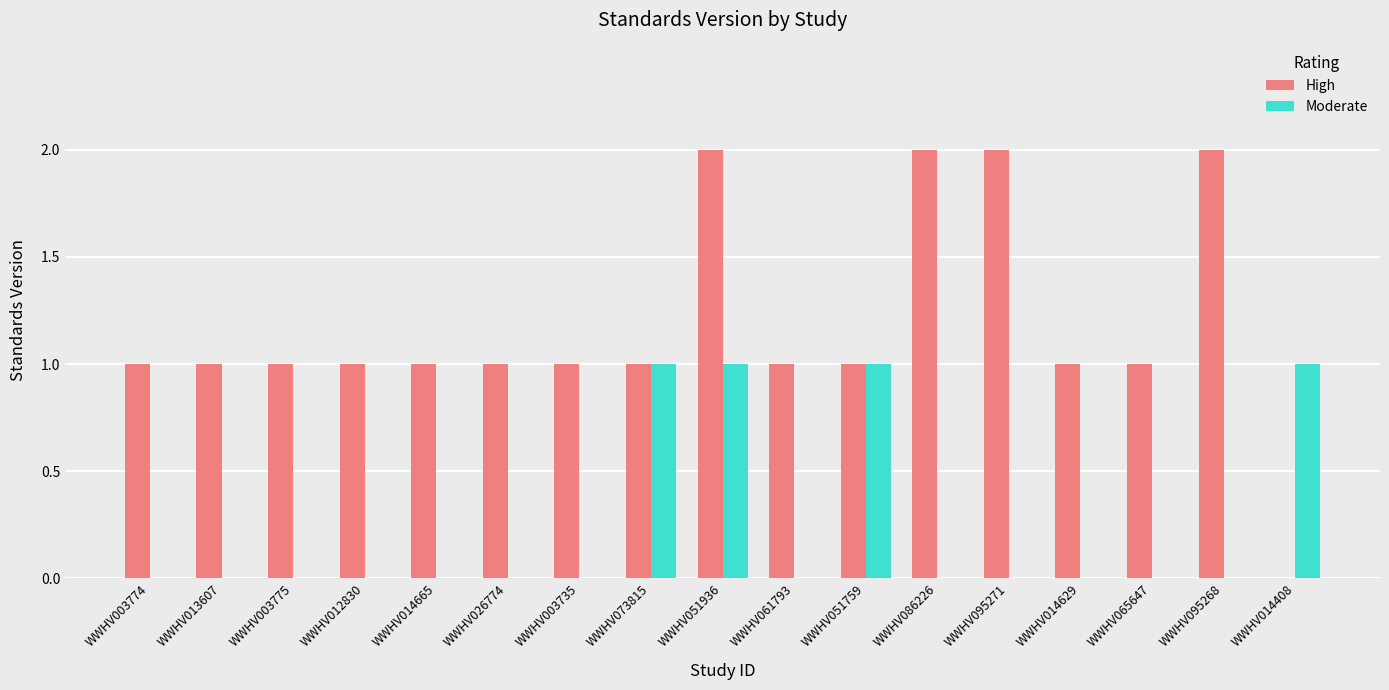

Is it true that Moderate equals 0 at WWHV003735?

True